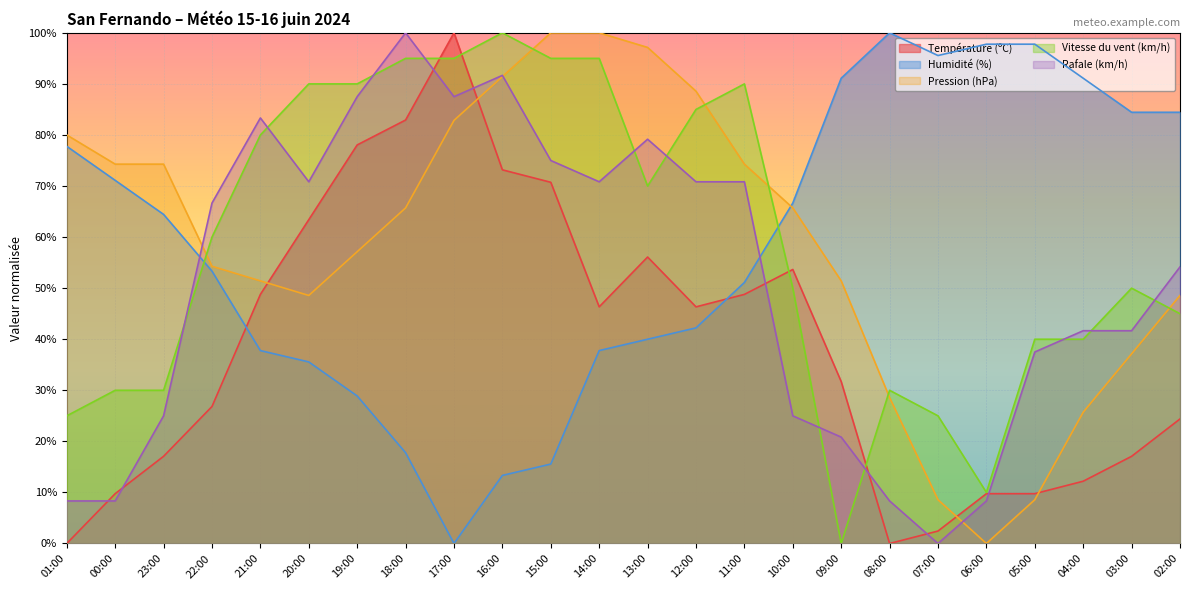

Is it true that Température (ºC) equals 56.1 at 13:00?

True